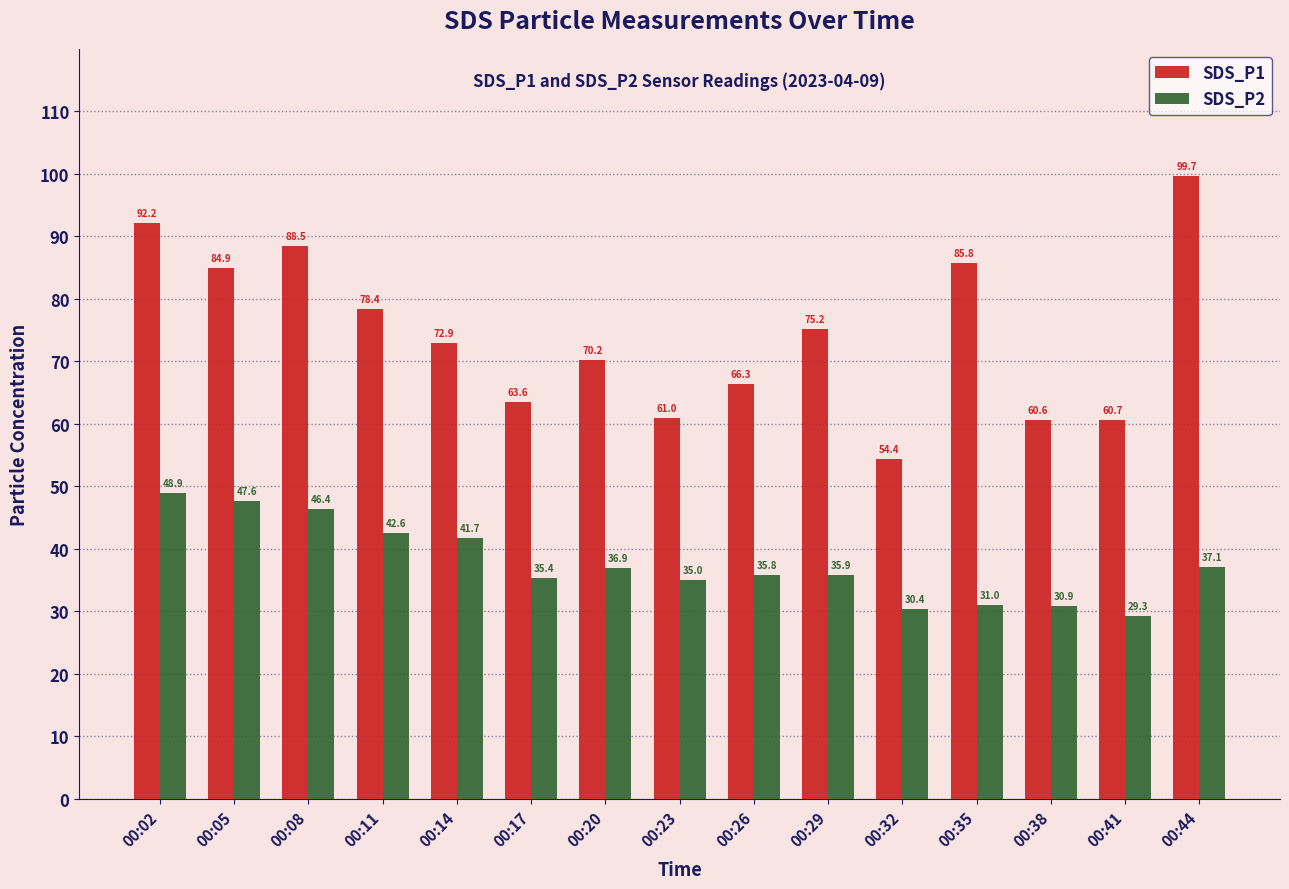

How many values in the SDS_P1 series are below 72?

7